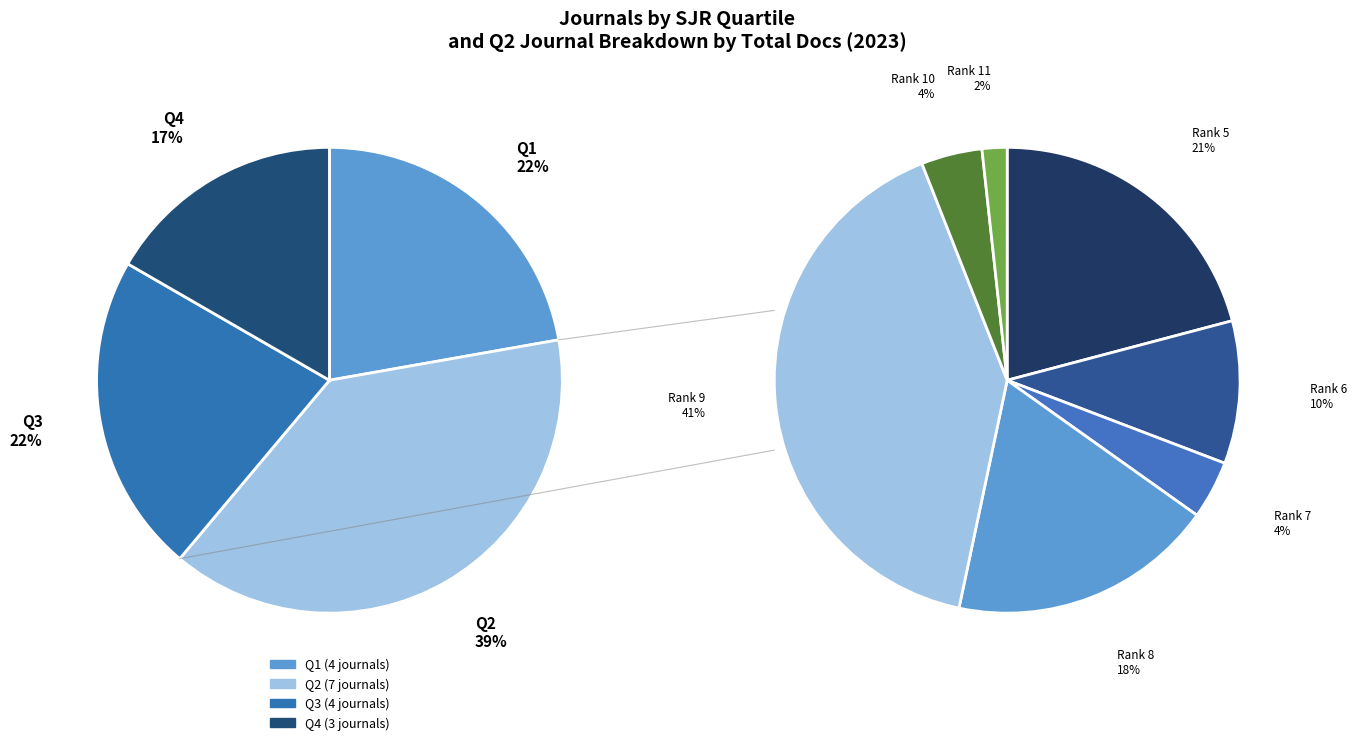

Which slice is the smallest?

Q4